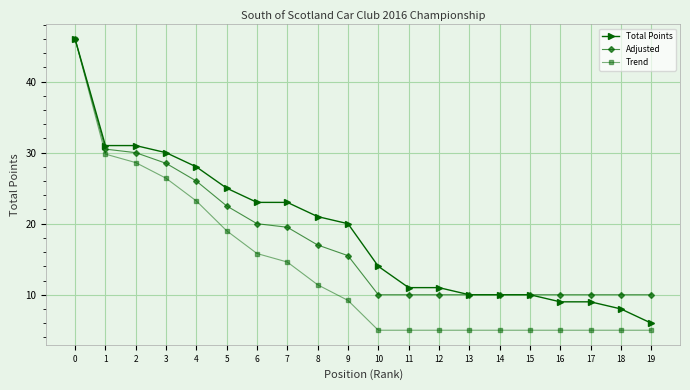

What is the value of the Adjusted point at the 5th from the left?

26.0